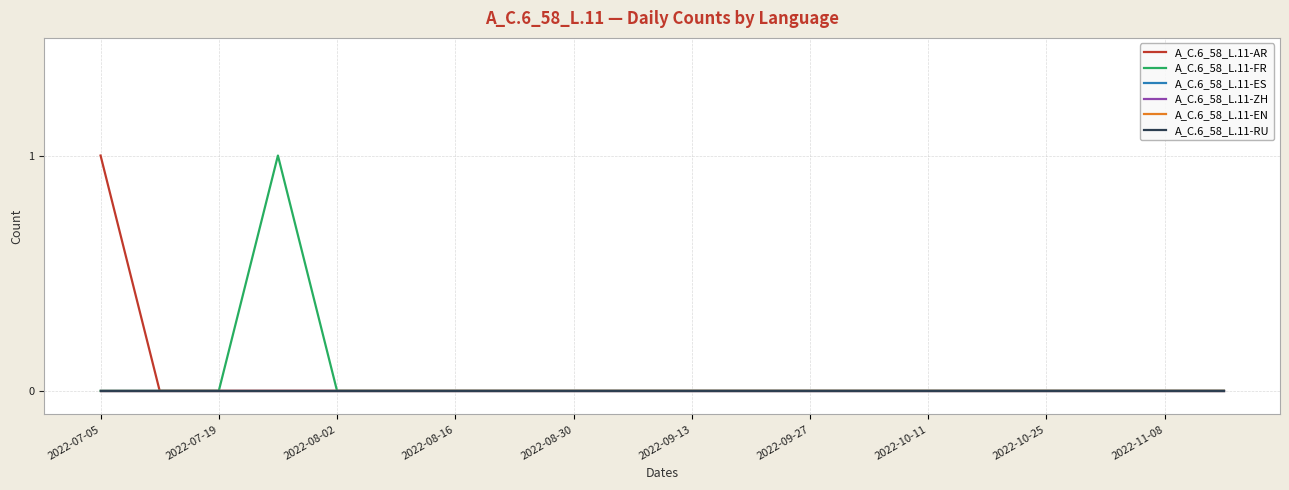

Does the chart have visible grid lines?

Yes